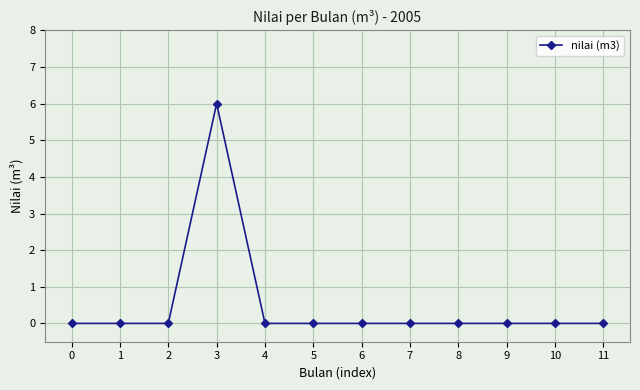

The value at 11 is 0. True or false?

True